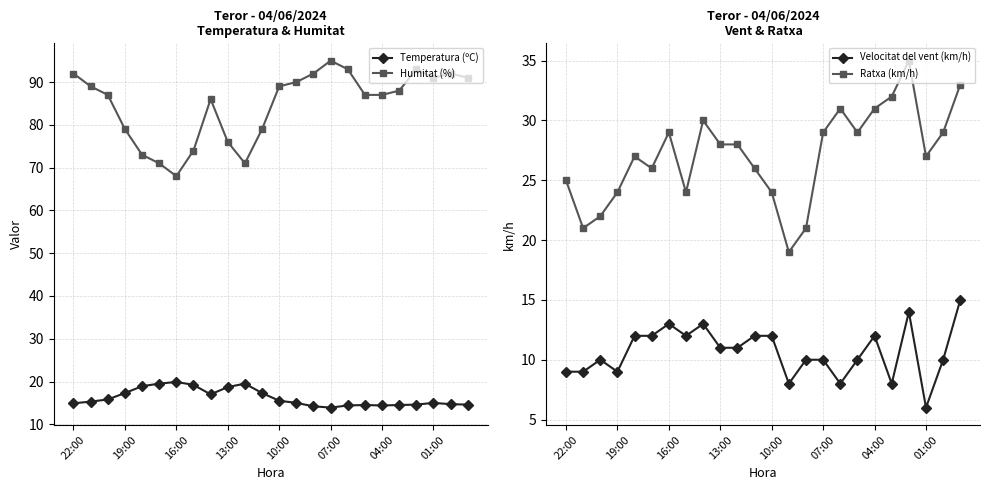

In Velocitat del vent (km/h), how many points are lower than both neighbors (excluding endpoints)?

6